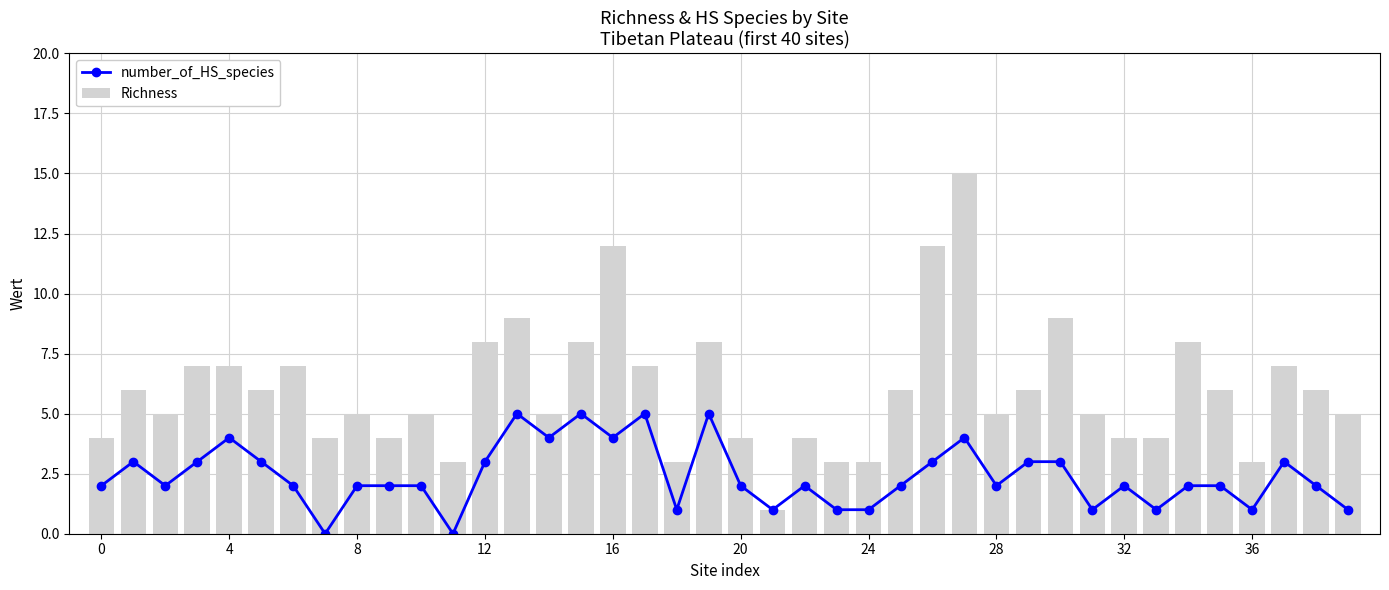

The value of number_of_HS_species at 24 is 2. True or false?

False